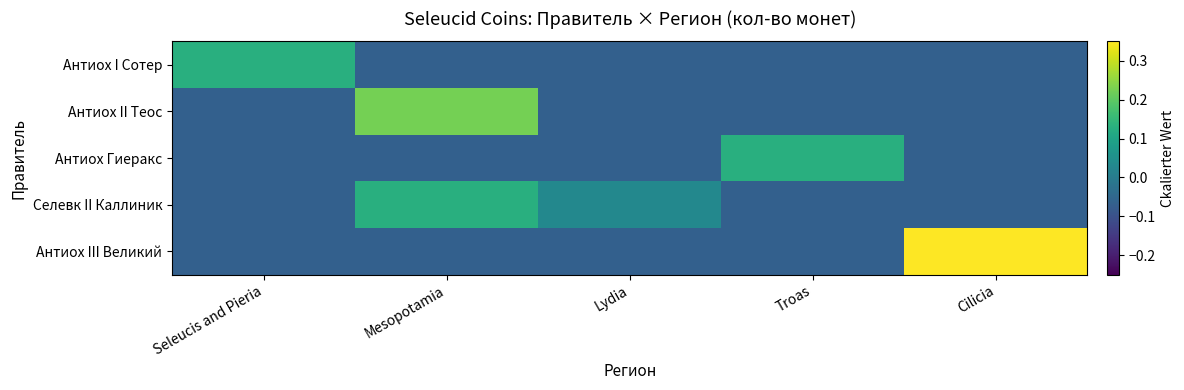

At how many categories does at least one series exceed 0?

5